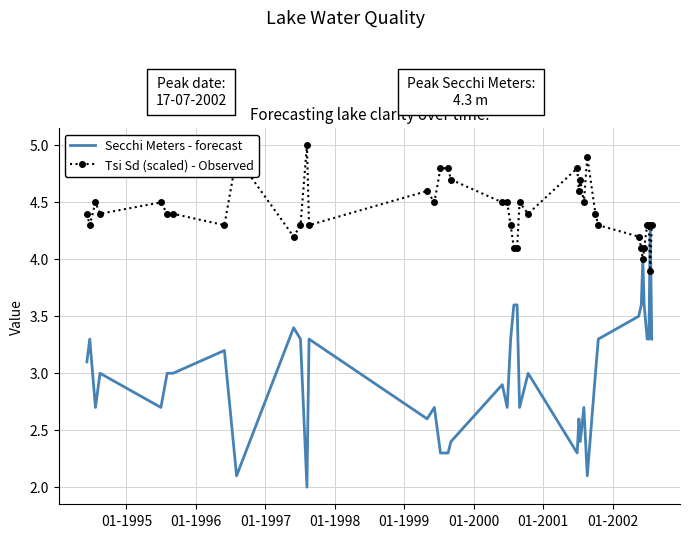

Which series has the largest range (max minus min)?

Secchi Meters - forecast